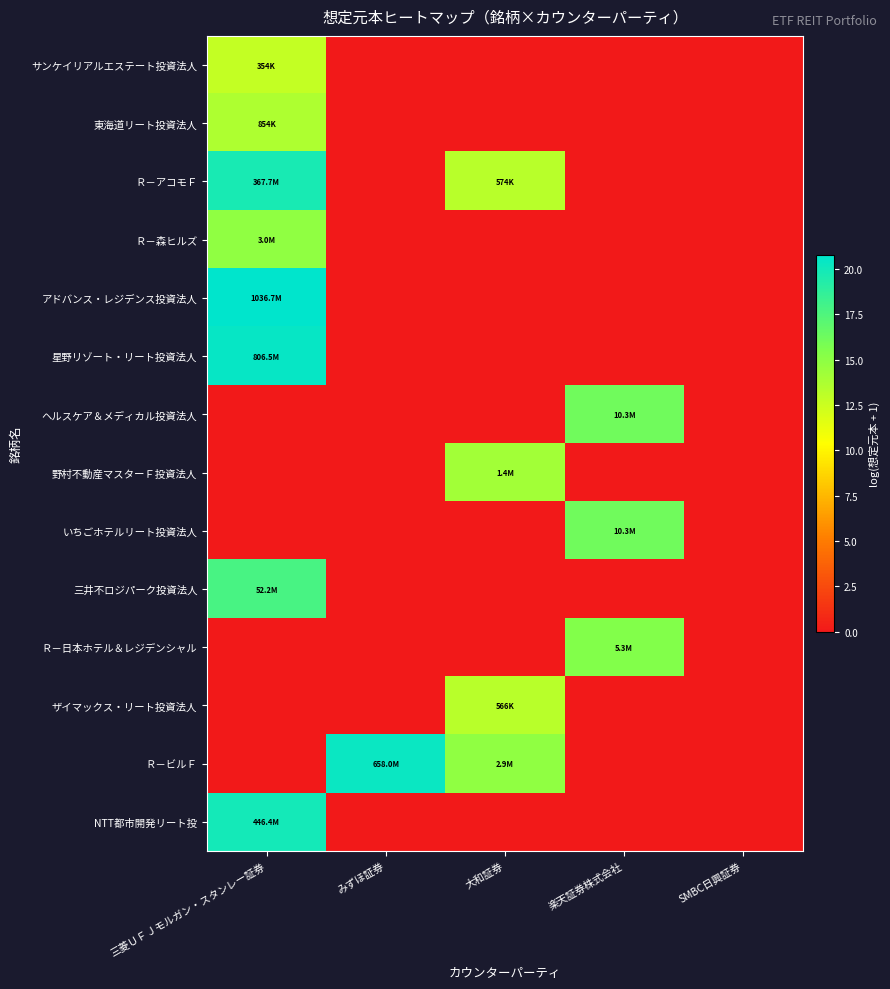

Reading left to right, transcribe all the data shown in this chart.

サンケイリアルエステート投資法人: 三菱ＵＦＪモルガン・スタンレー証券=12.8	みずほ証券=0.0	大和証券=0.0	楽天証券株式会社=0.0	SMBC日興証券=0.0
東海道リート投資法人: 三菱ＵＦＪモルガン・スタンレー証券=13.7	みずほ証券=0.0	大和証券=0.0	楽天証券株式会社=0.0	SMBC日興証券=0.0
Ｒ－アコモＦ: 三菱ＵＦＪモルガン・スタンレー証券=19.7	みずほ証券=0.0	大和証券=13.3	楽天証券株式会社=0.0	SMBC日興証券=0.0
Ｒ－森ヒルズ: 三菱ＵＦＪモルガン・スタンレー証券=14.9	みずほ証券=0.0	大和証券=0.0	楽天証券株式会社=0.0	SMBC日興証券=0.0
アドバンス・レジデンス投資法人: 三菱ＵＦＪモルガン・スタンレー証券=20.8	みずほ証券=0.0	大和証券=0.0	楽天証券株式会社=0.0	SMBC日興証券=0.0
星野リゾート・リート投資法人: 三菱ＵＦＪモルガン・スタンレー証券=20.5	みずほ証券=0.0	大和証券=0.0	楽天証券株式会社=0.0	SMBC日興証券=0.0
ヘルスケア＆メディカル投資法人: 三菱ＵＦＪモルガン・スタンレー証券=0.0	みずほ証券=0.0	大和証券=0.0	楽天証券株式会社=16.2	SMBC日興証券=0.0
野村不動産マスターＦ投資法人: 三菱ＵＦＪモルガン・スタンレー証券=0.0	みずほ証券=0.0	大和証券=14.2	楽天証券株式会社=0.0	SMBC日興証券=0.0
いちごホテルリート投資法人: 三菱ＵＦＪモルガン・スタンレー証券=0.0	みずほ証券=0.0	大和証券=0.0	楽天証券株式会社=16.1	SMBC日興証券=0.0
三井不ロジパーク投資法人: 三菱ＵＦＪモルガン・スタンレー証券=17.8	みずほ証券=0.0	大和証券=0.0	楽天証券株式会社=0.0	SMBC日興証券=0.0
Ｒ－日本ホテル＆レジデンシャル: 三菱ＵＦＪモルガン・スタンレー証券=0.0	みずほ証券=0.0	大和証券=0.0	楽天証券株式会社=15.5	SMBC日興証券=0.0
ザイマックス・リート投資法人: 三菱ＵＦＪモルガン・スタンレー証券=0.0	みずほ証券=0.0	大和証券=13.2	楽天証券株式会社=0.0	SMBC日興証券=0.0
Ｒ－ビルＦ: 三菱ＵＦＪモルガン・スタンレー証券=0.0	みずほ証券=20.3	大和証券=14.9	楽天証券株式会社=0.0	SMBC日興証券=0.0
NTT都市開発リート投: 三菱ＵＦＪモルガン・スタンレー証券=19.9	みずほ証券=0.0	大和証券=0.0	楽天証券株式会社=0.0	SMBC日興証券=0.0